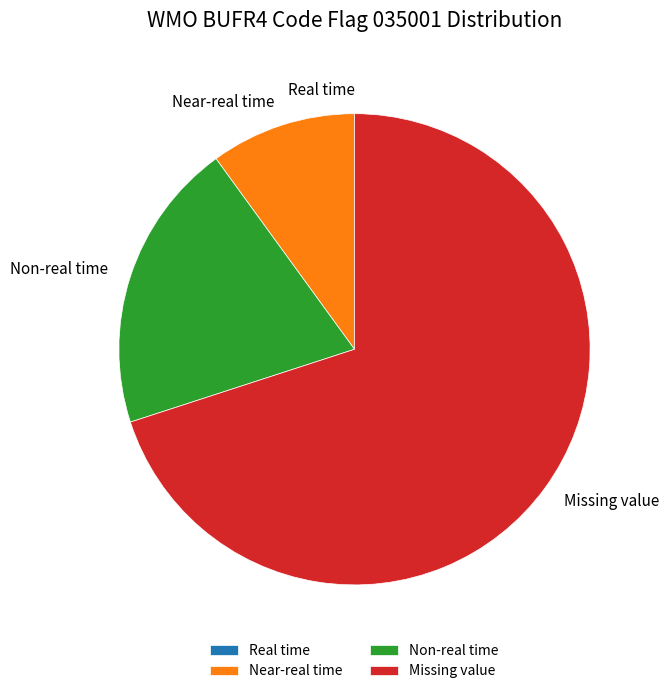

Is the sum of Non-real time and Near-real time greater than half?

No